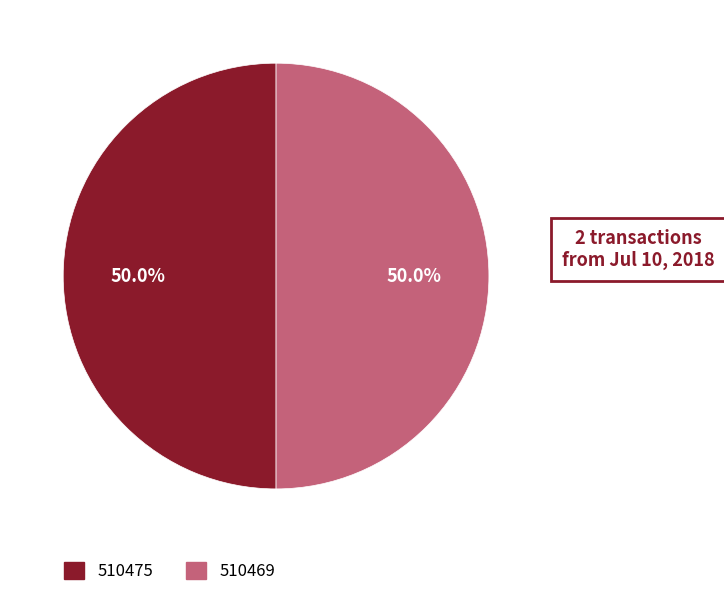

What is the ratio of the value at 510475 to the value at 510469?

1.0